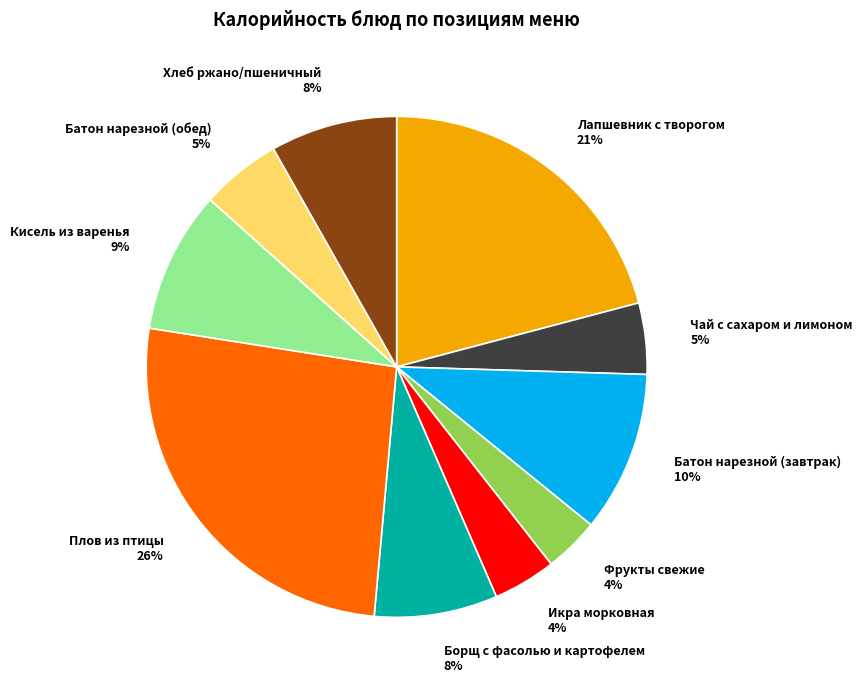

To the nearest percent, what is the difference between the Хлеб ржано/пшеничный and Плов из птицы slice percentages?

18%